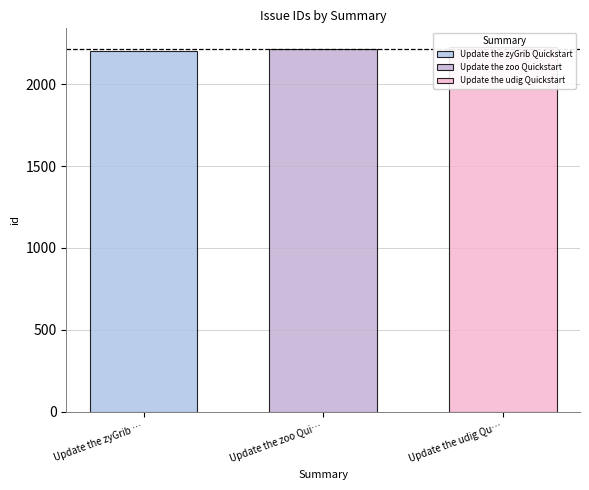

What is the sum of all values?

6648